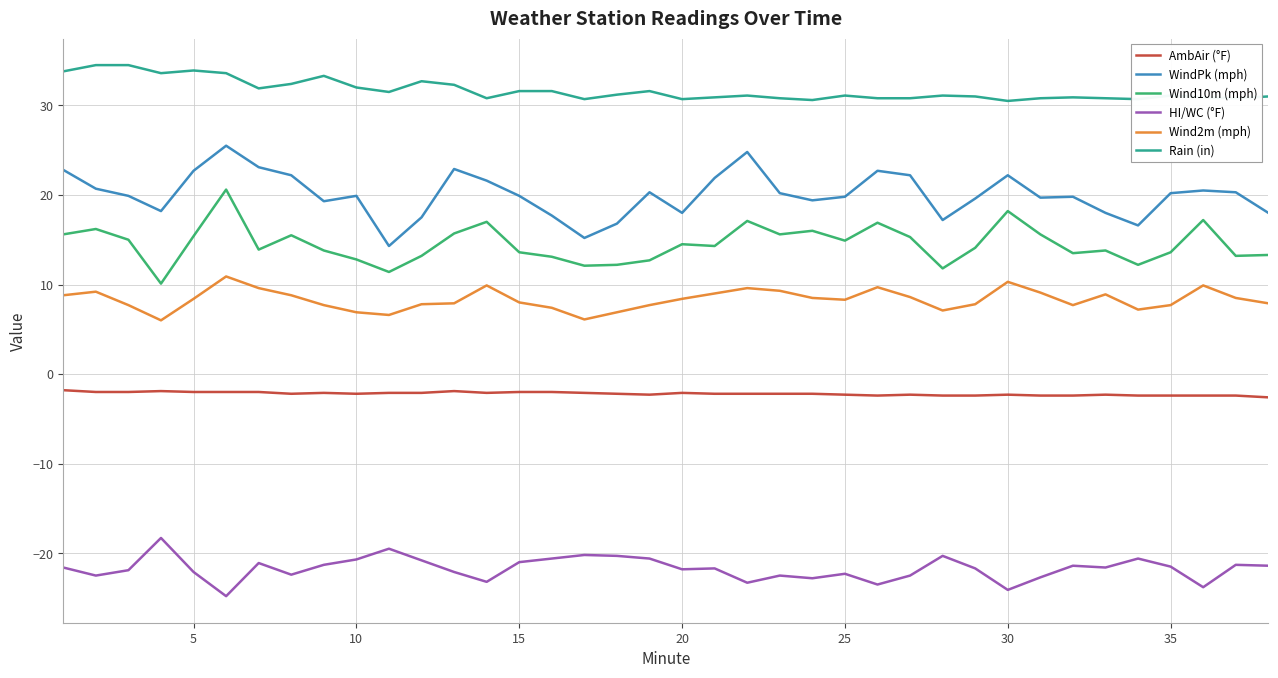

What is the difference between the second highest and second lowest values in the WindPk (mph) series?

9.6